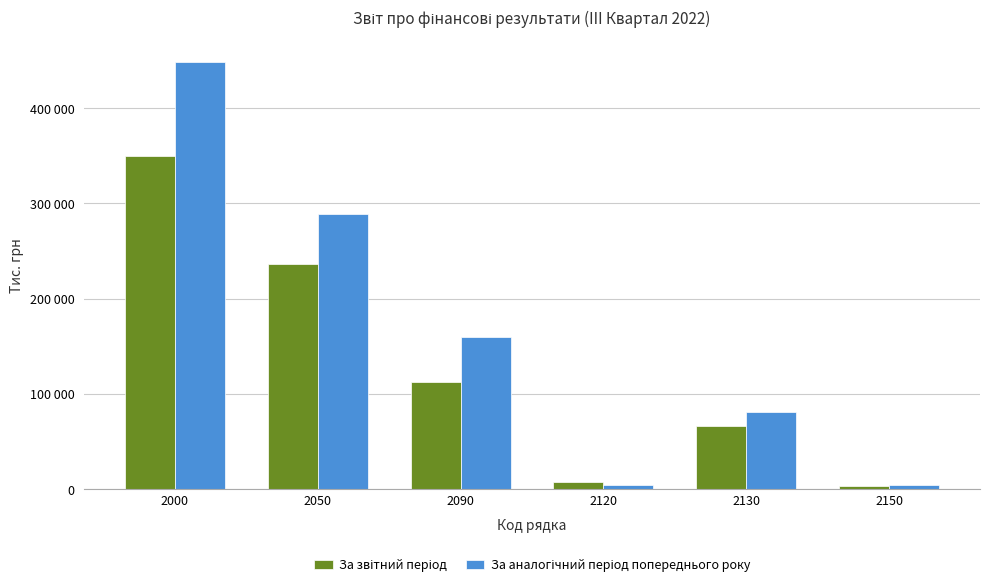

Which series changed the most between 2000 and 2050?

За аналогічний період попереднього року